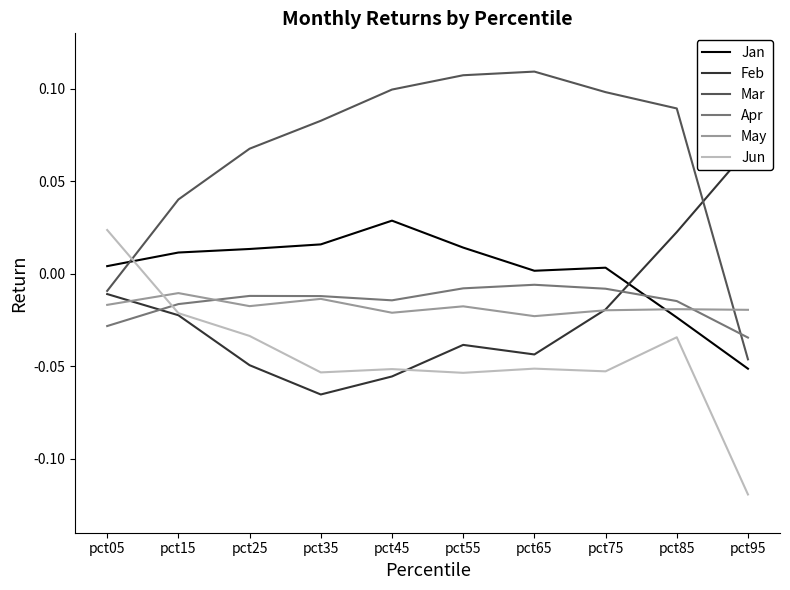

What are all the series names shown in the legend?

Jan, Feb, Mar, Apr, May, Jun